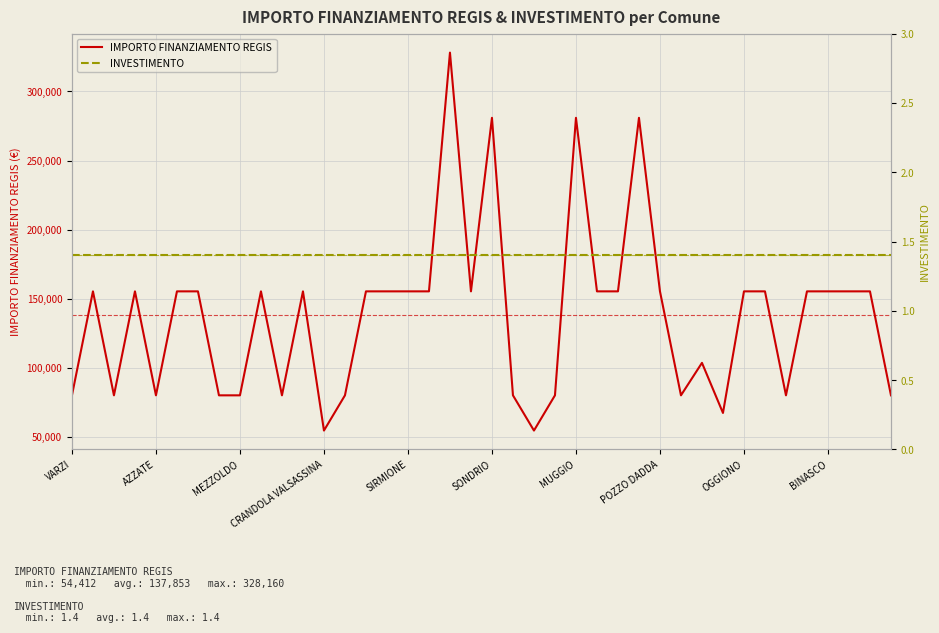

True or false: IMPORTO FINANZIAMENTO REGIS has more than 0 points higher than both neighbors.

True